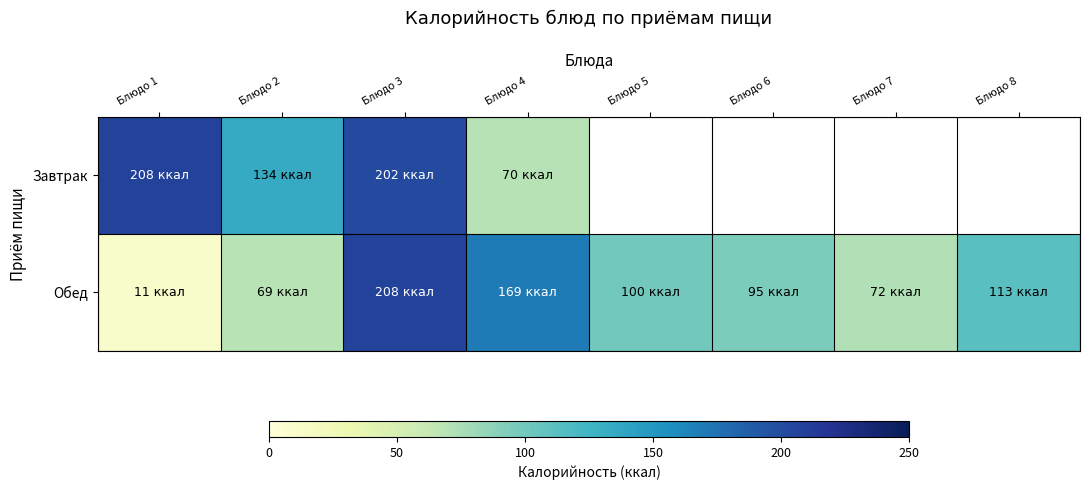

True or false: Обед has a value of 208.0 at Блюдо 3.

True